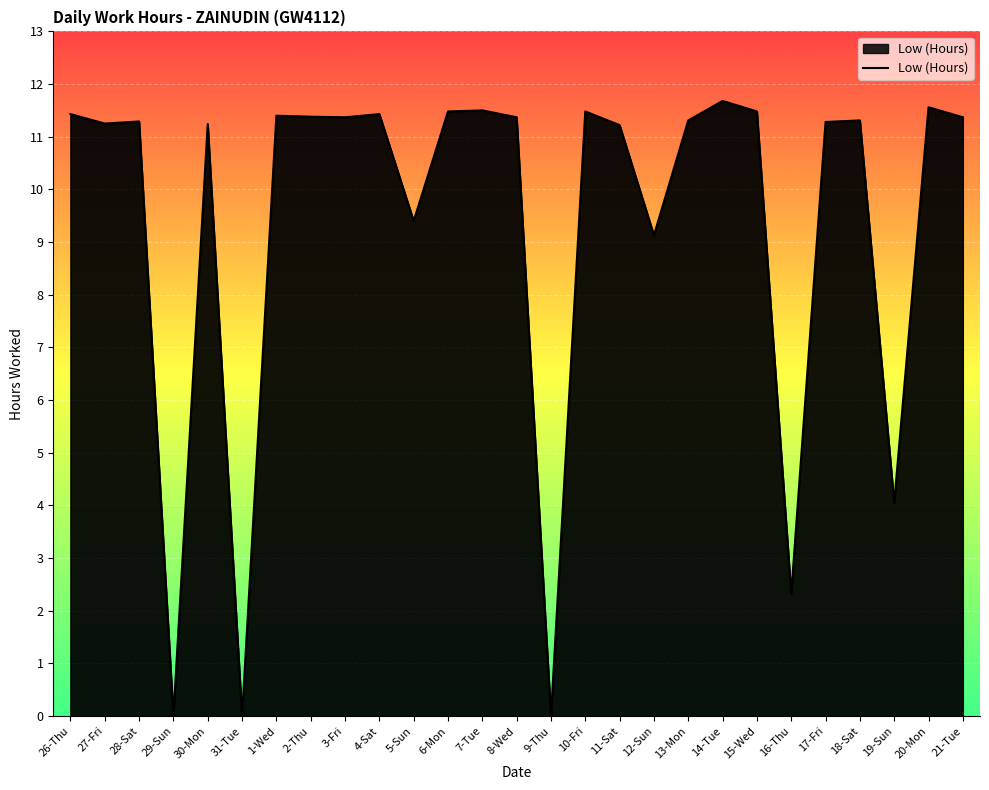

What position from the left is 31-Tue?

6